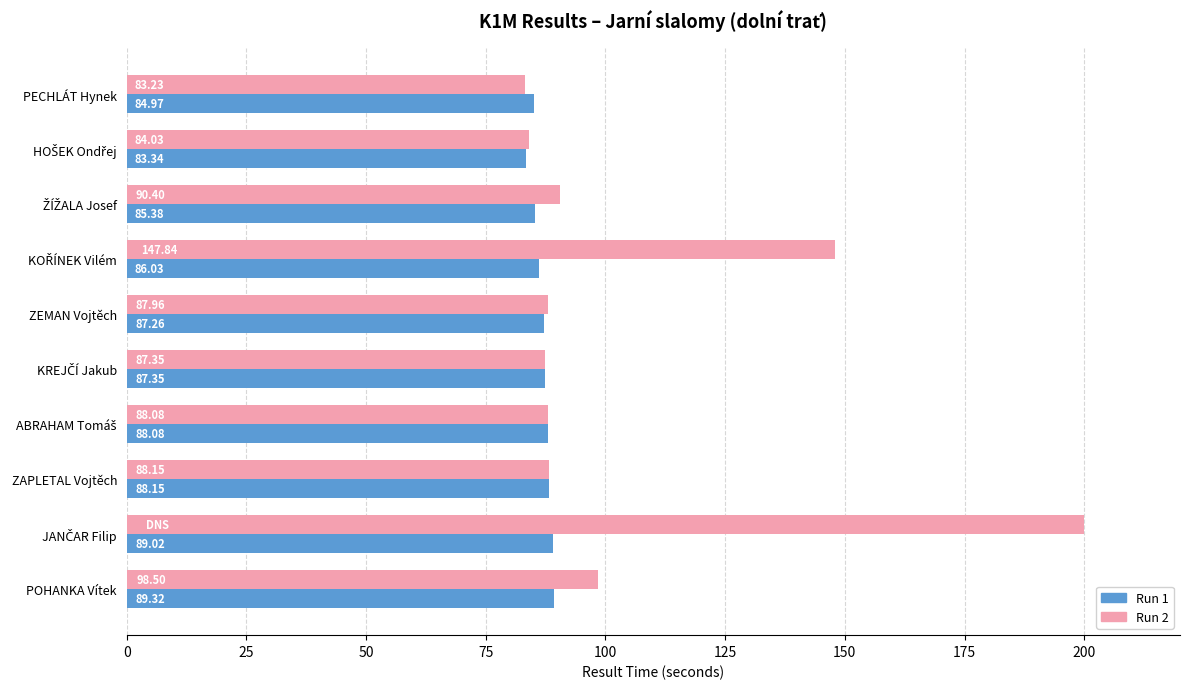

Which series has the largest total across all categories?

Run 2